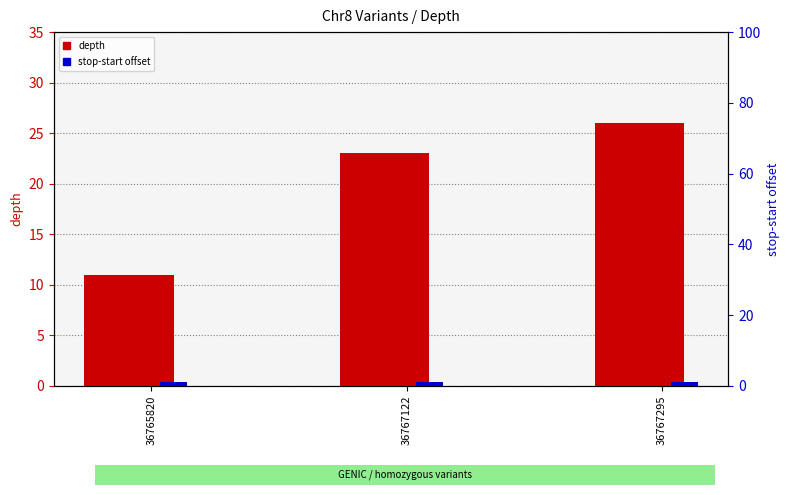

True or false: depth has a value of 40 at 36767295.

False